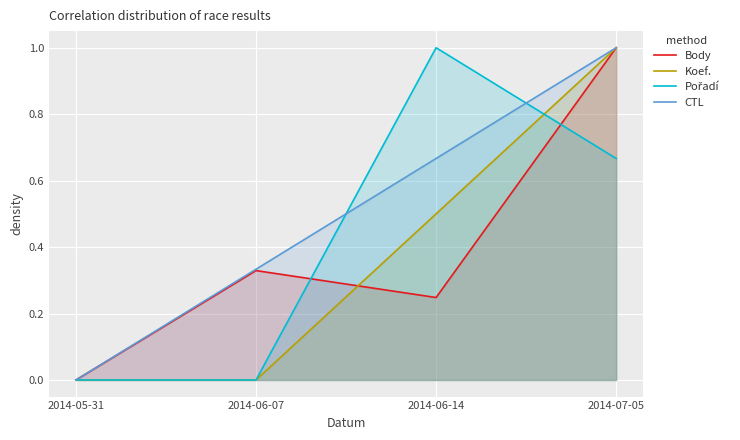

Where is CTL nearest to the value 0?

2014-05-31